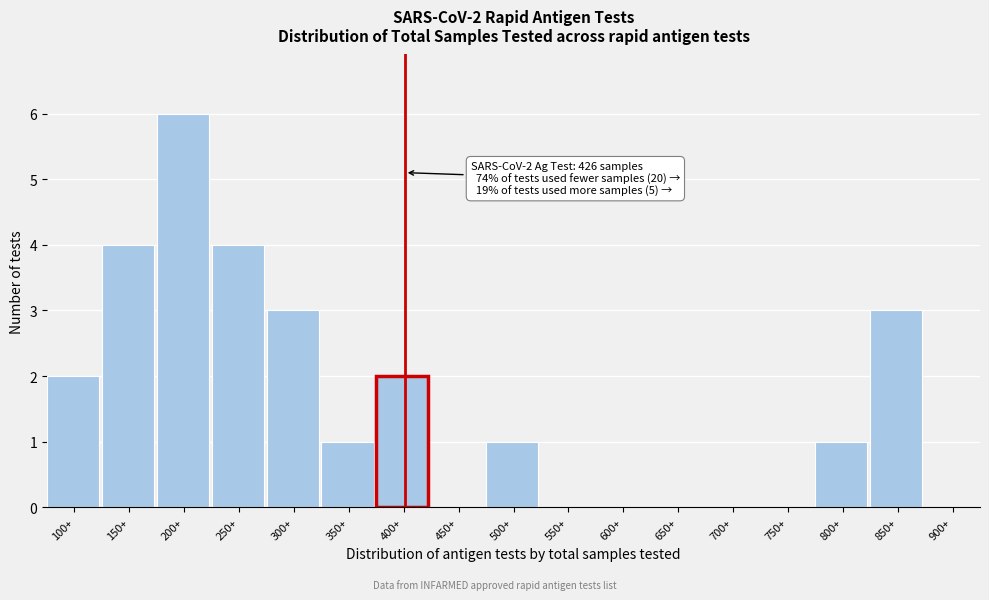

Reading right to left, what are all the values shown in this chart?

900+=0	850+=3	800+=1	750+=0	700+=0	650+=0	600+=0	550+=0	500+=1	450+=0	400+=2	350+=1	300+=3	250+=4	200+=6	150+=4	100+=2